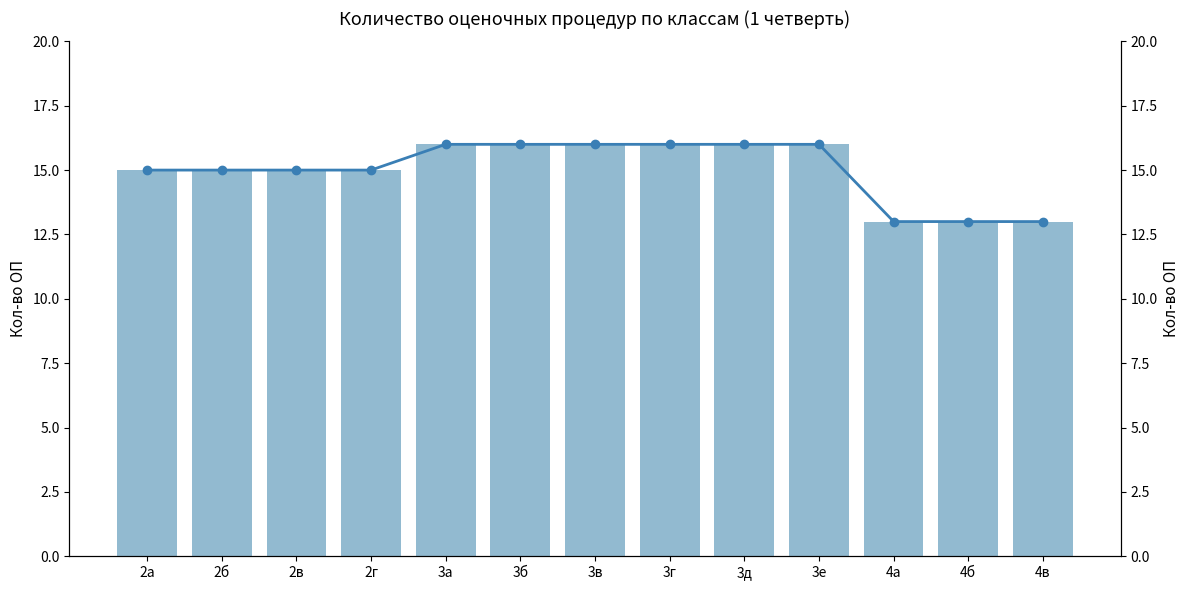

Count the Кол-во ОП values in the range 15 to 16.

10